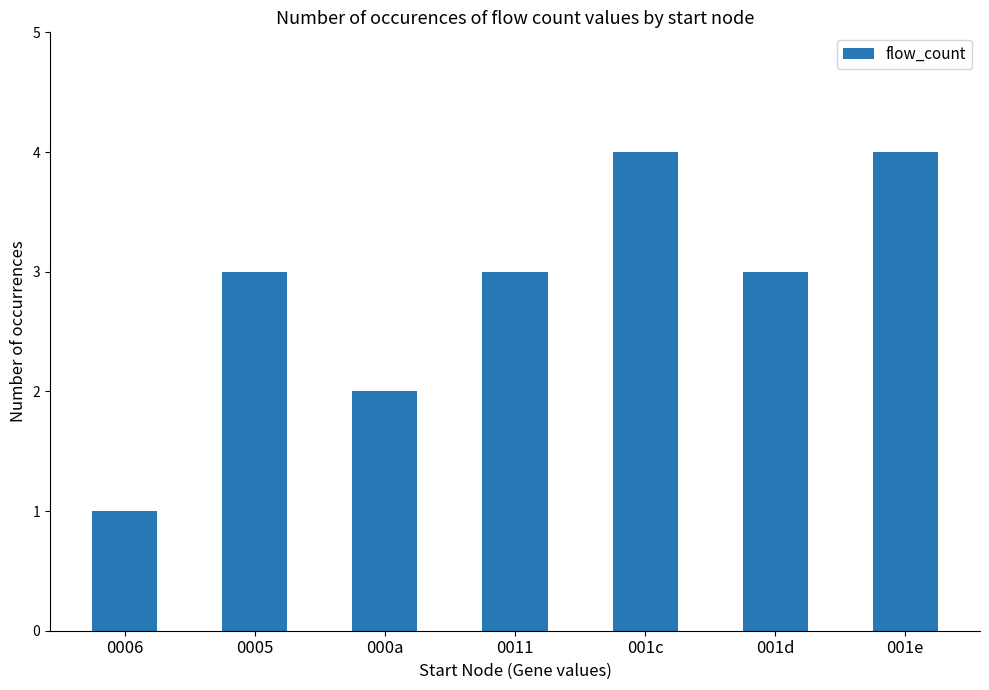

What is the greatest value displayed?

4